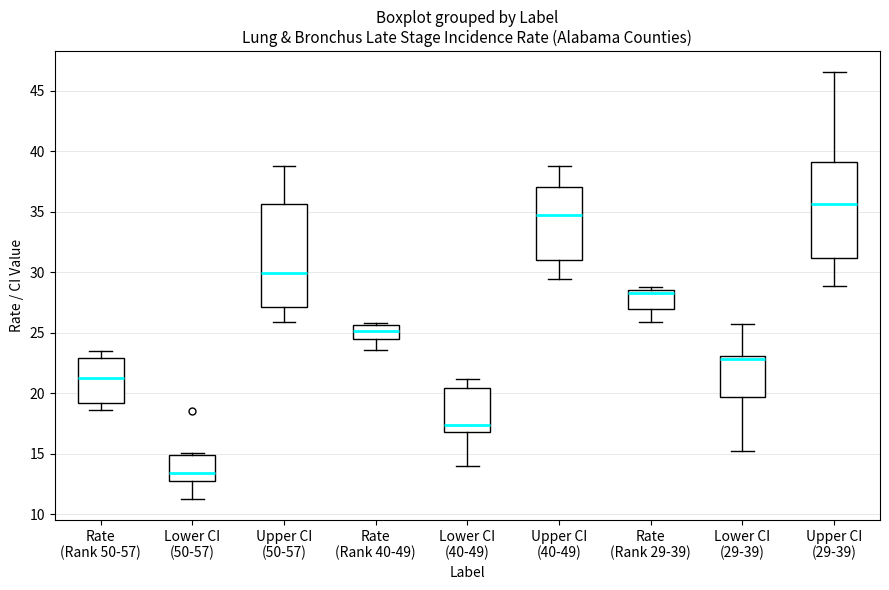

Reading left to right, read every box against the y-axis: the position of its median line, the range the box covers, and the ends of its whiskers. The values are not printed on the chart, so give them approximately, as read against the axis.

Rate (Rank 50-57): median 21.5, box 19.0 to 23.0, whiskers 18.5 to 23.5
Lower CI (50-57): median 13.5, box 13.0 to 15.0, whiskers 11.5 to 15.0 (just above the box's upper edge)
Upper CI (50-57): median 30.0, box 27.0 to 35.5, whiskers 26.0 to 39.0
Rate (Rank 40-49): median 25.0, box 24.5 to 25.5, whiskers 23.5 to 26.0
Lower CI (40-49): median 17.5, box 17.0 to 20.5, whiskers 14.0 to 21.0
Upper CI (40-49): median 34.5, box 31.0 to 37.0, whiskers 29.5 to 39.0
Rate (Rank 29-39): median 28.5 (just below the box's upper edge), box 27.0 to 28.5, whiskers 26.0 to 29.0
Lower CI (29-39): median 23.0 (just below the box's upper edge), box 19.5 to 23.0, whiskers 15.0 to 25.5
Upper CI (29-39): median 35.5, box 31.0 to 39.0, whiskers 29.0 to 46.5